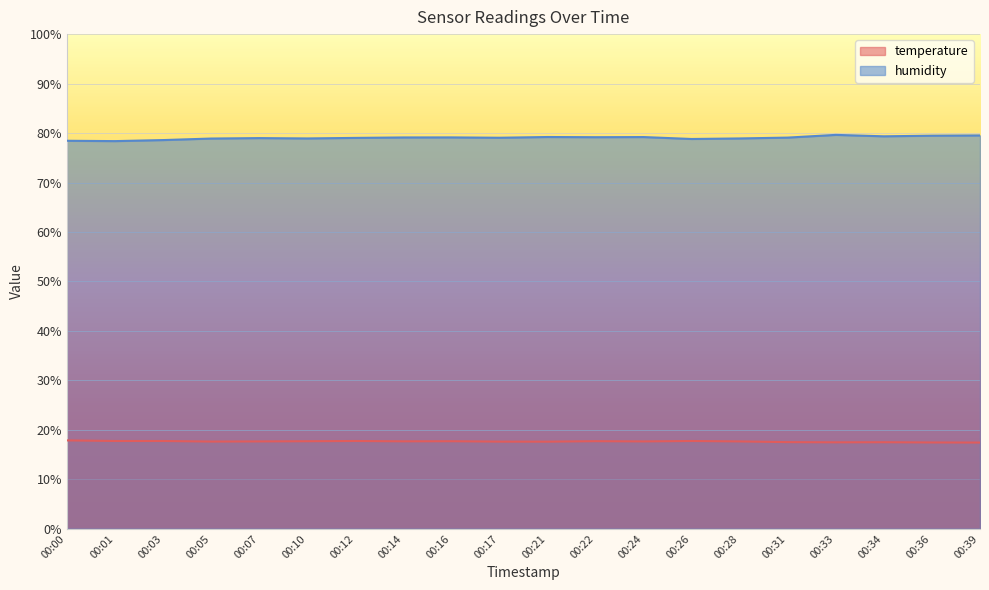

What is the sum of the temperature values at 00:03 and 00:26?

35.5